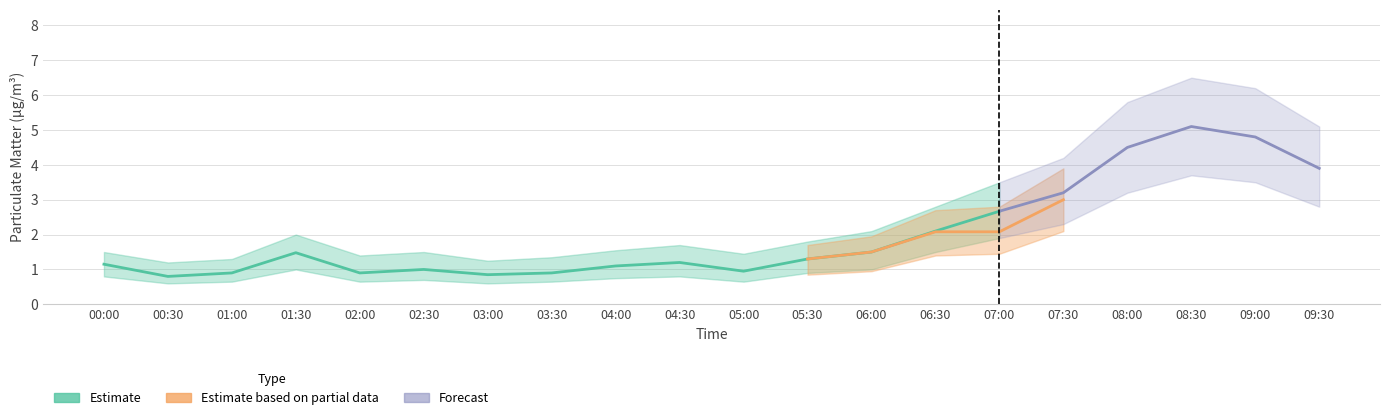

What is the average value of the P1 series?

2.0